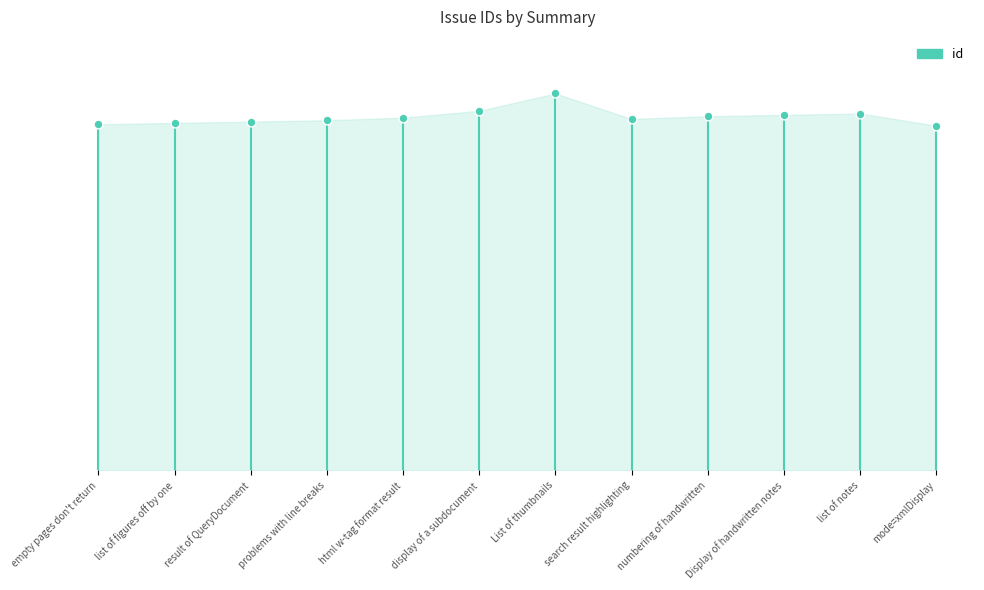

What is the change in value from problems with line breaks to mode=xmlDisplay?

-4